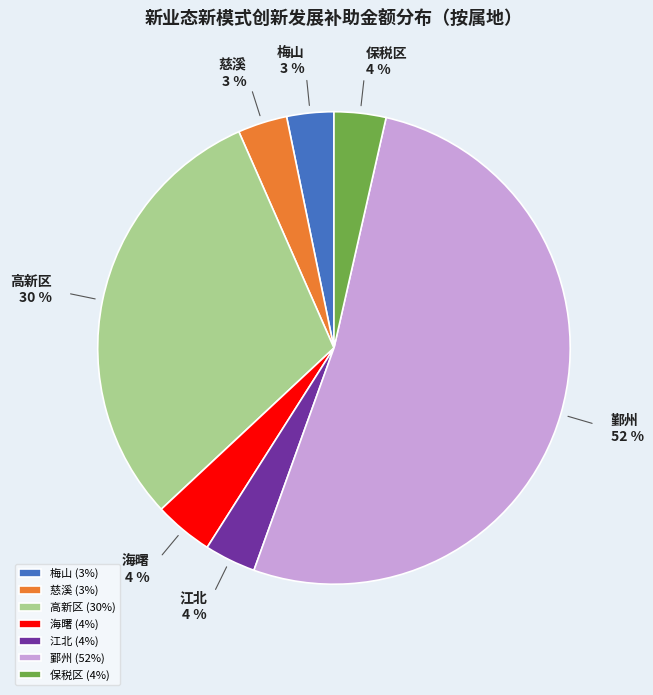

To the nearest percent, what is the average slice percentage?

14%